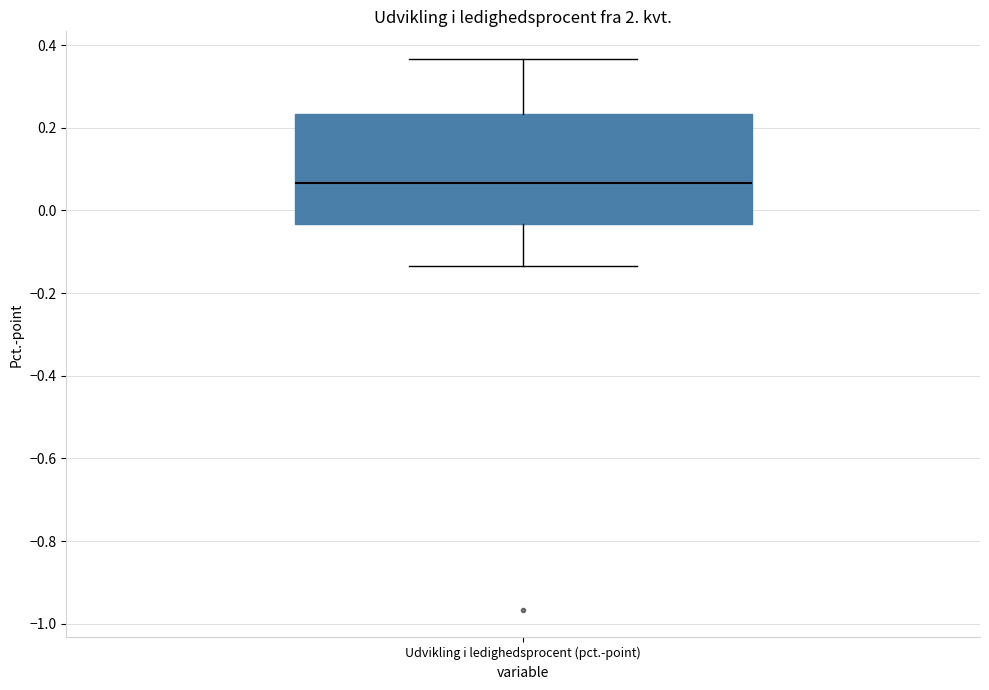

Transcribe this box plot: give where the median line is, the range the box spans, and where the two whiskers end, as read against the y-axis. The values are not printed on the chart, so give them approximately, as read against the axis.

median 0.06, box -0.04 to 0.24, whiskers -0.14 to 0.36